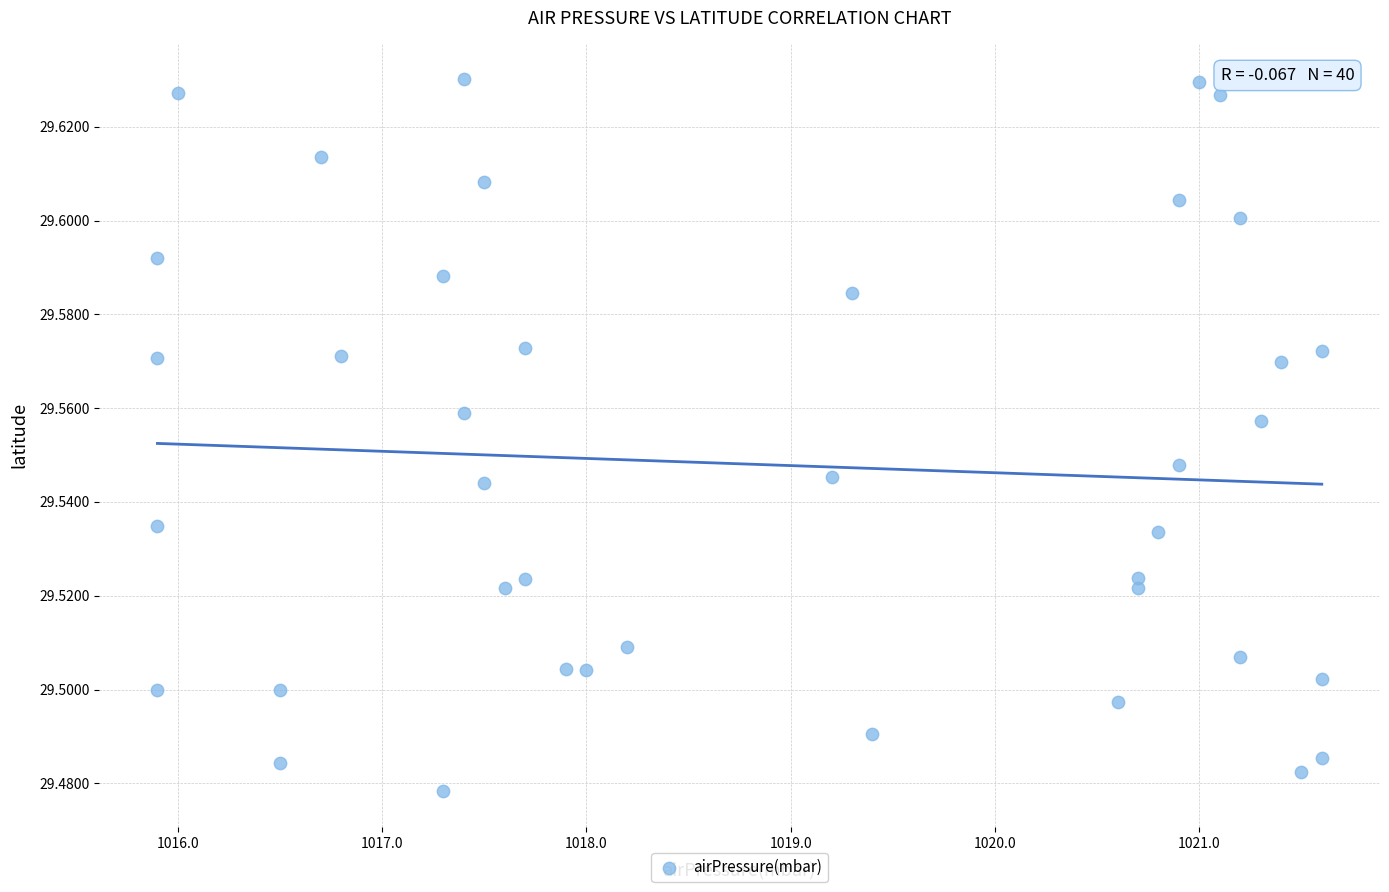

What is the range of X values (max minus min)?

5.7